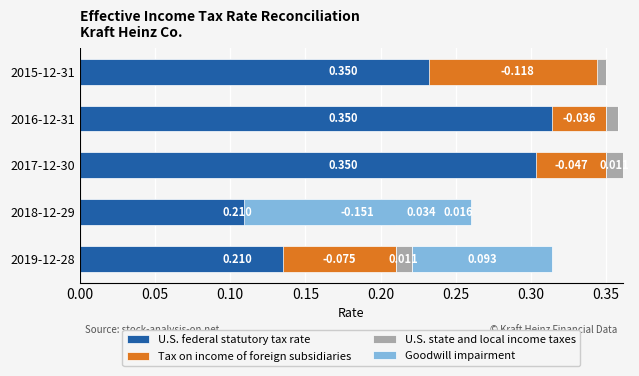

Count the number of categories in the chart.

5